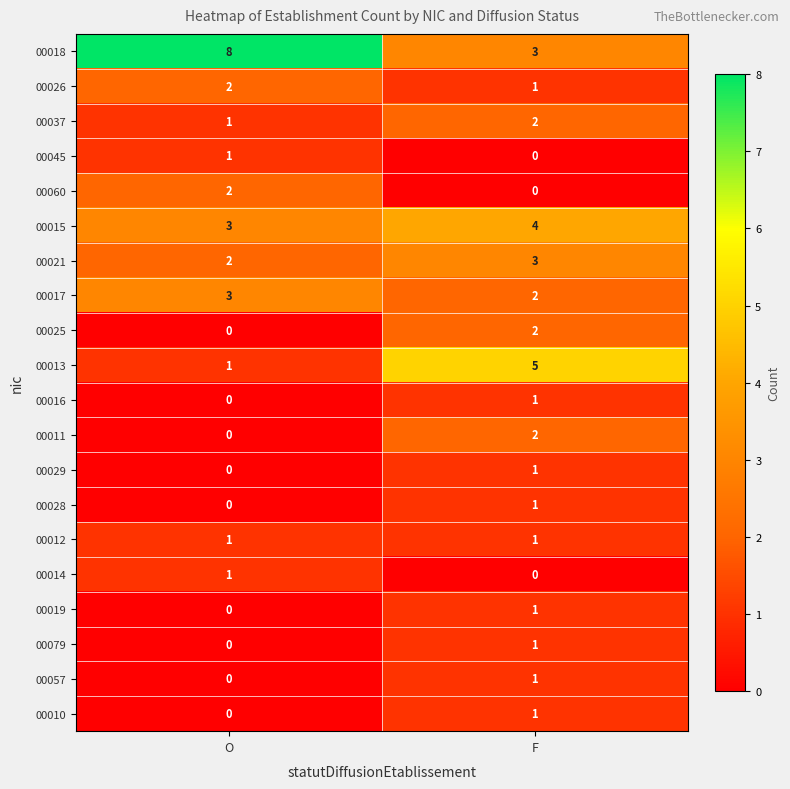

What is the spread (max minus min) of values at F?

5